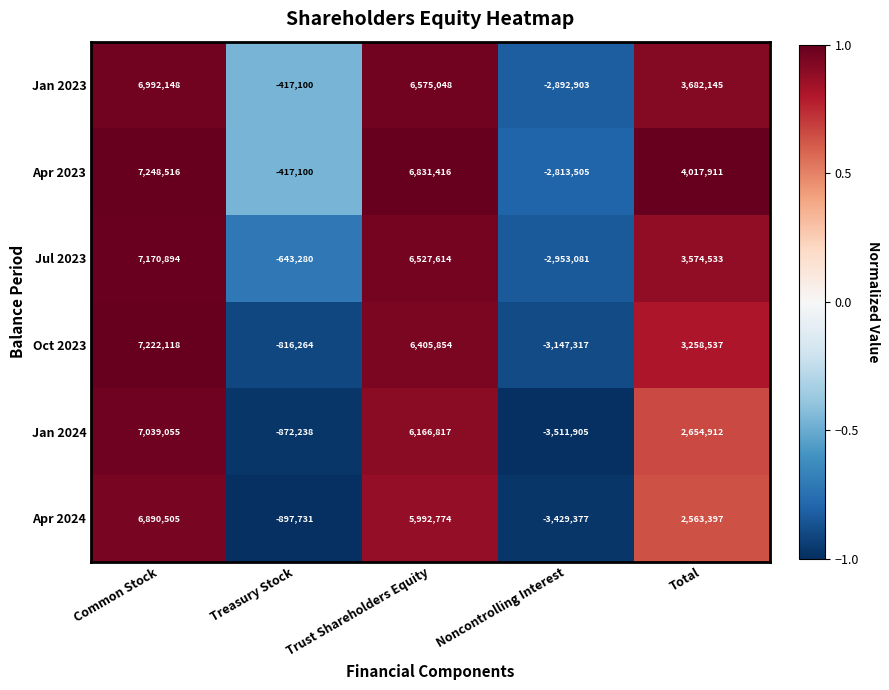

What is the difference between the maximum and minimum values in the Oct 2023 series?

10369435